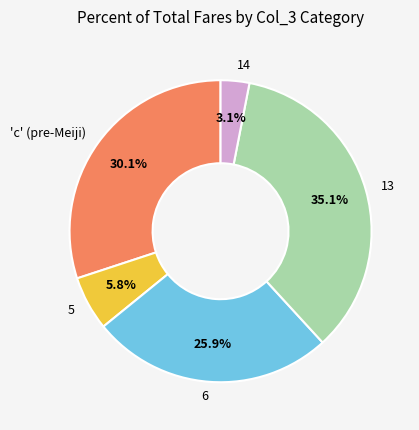

Which slice is the largest?

13